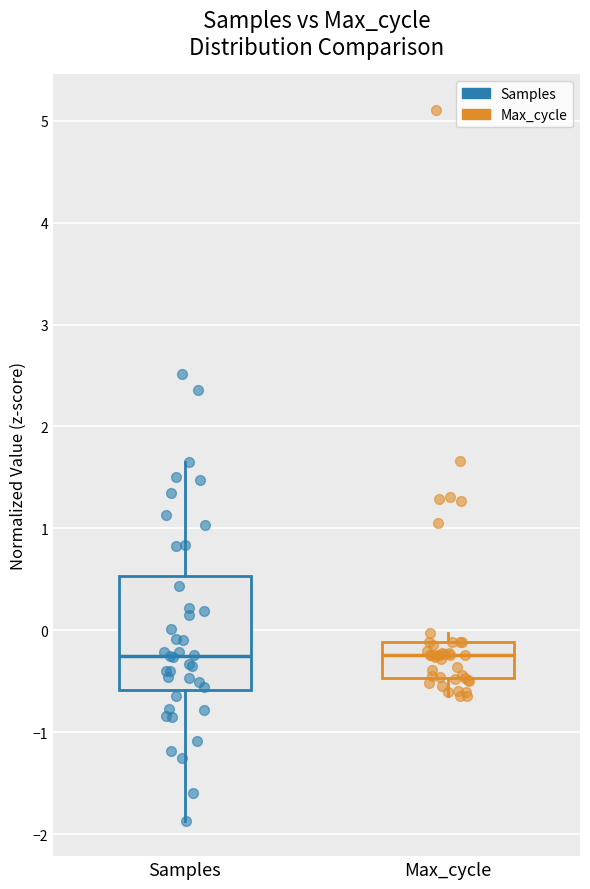

Where does the lower whisker of the box for Max_cycle end on the y-axis? The values are not printed on the chart, so give them approximately, as read against the axis.

-0.6